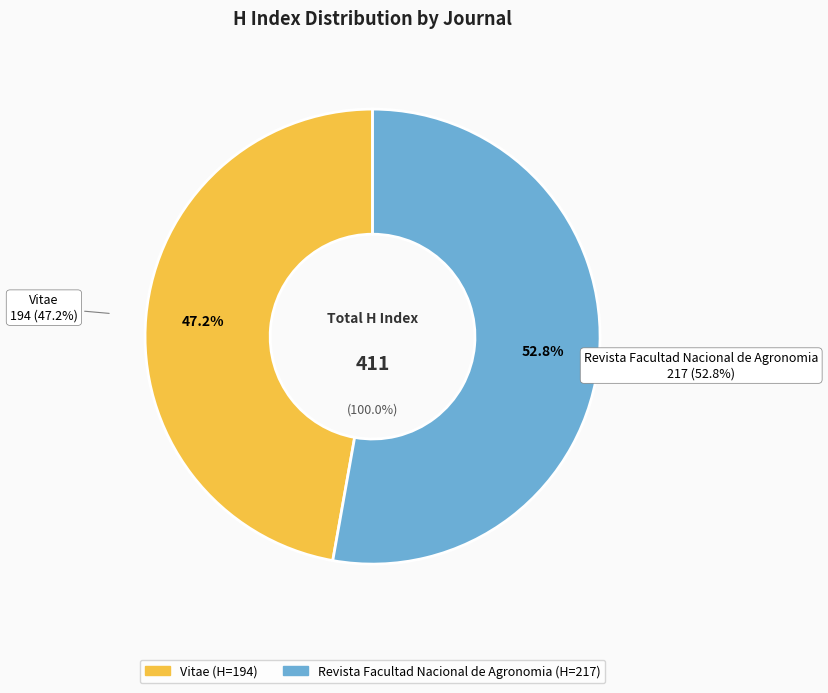

Count the number of slices in the pie.

2